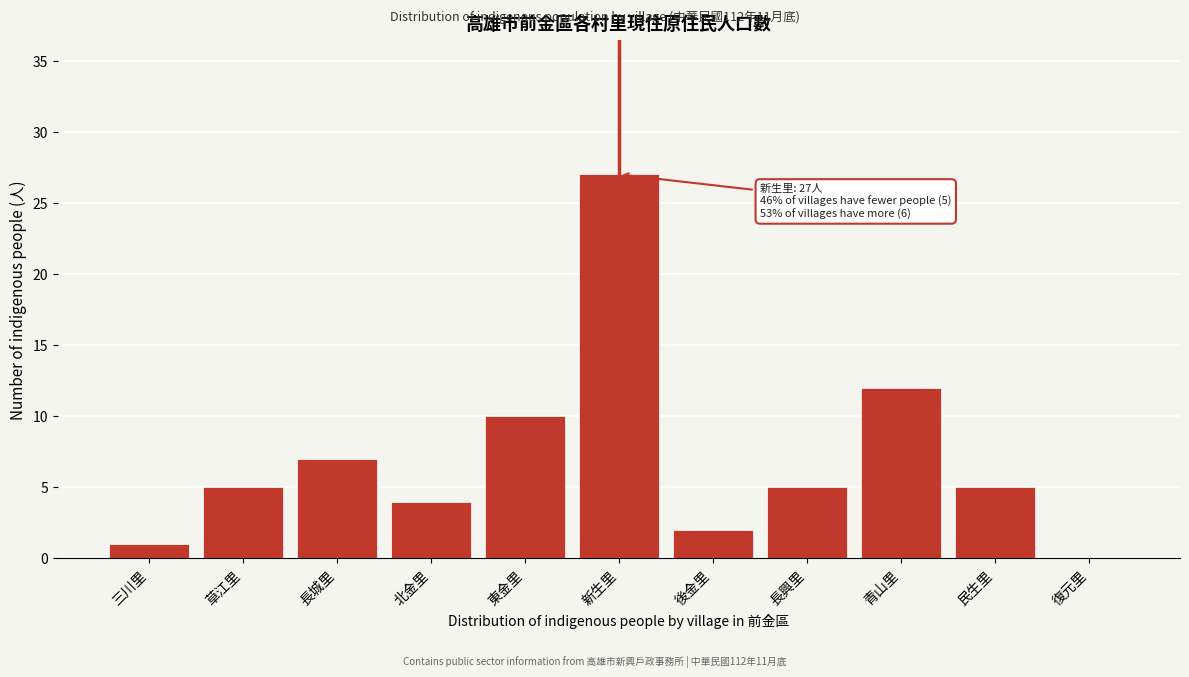

Reading left to right, what are all the values shown in this chart?

三川里=1	草江里=5	長城里=7	北金里=4	東金里=10	新生里=27	後金里=2	長興里=5	青山里=12	民生里=5	復元里=0